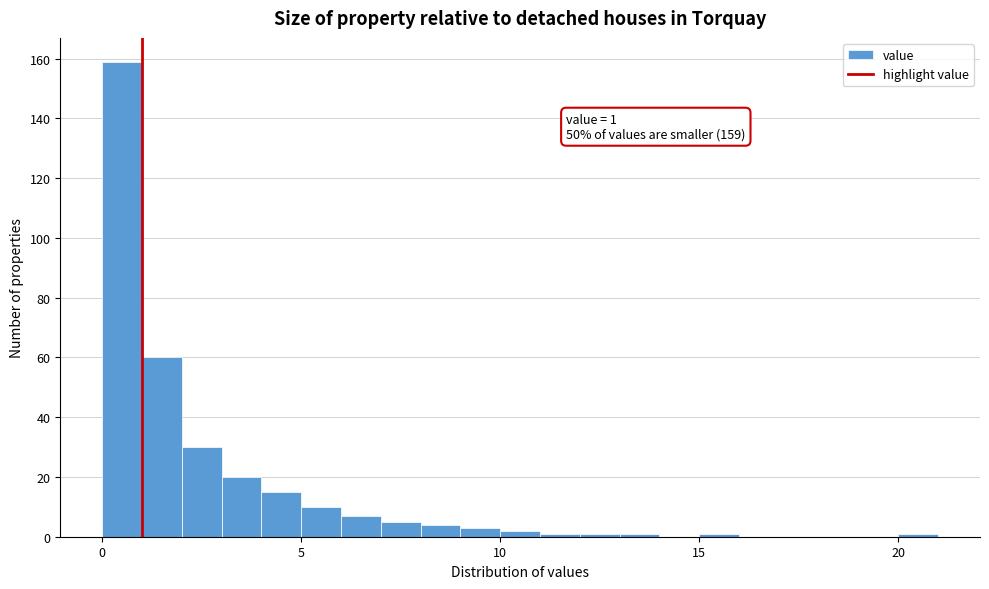

Read against the x-axis, roughly where is the centre of the tallest bar?

0.5